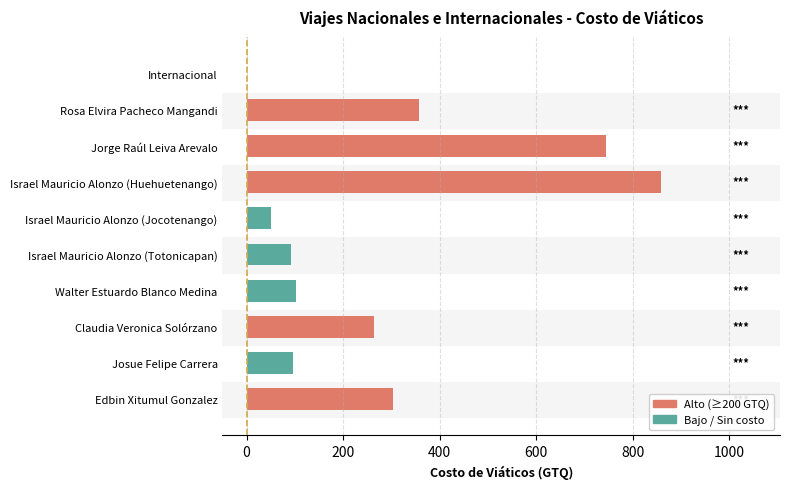

What is the greatest value displayed?

858.0